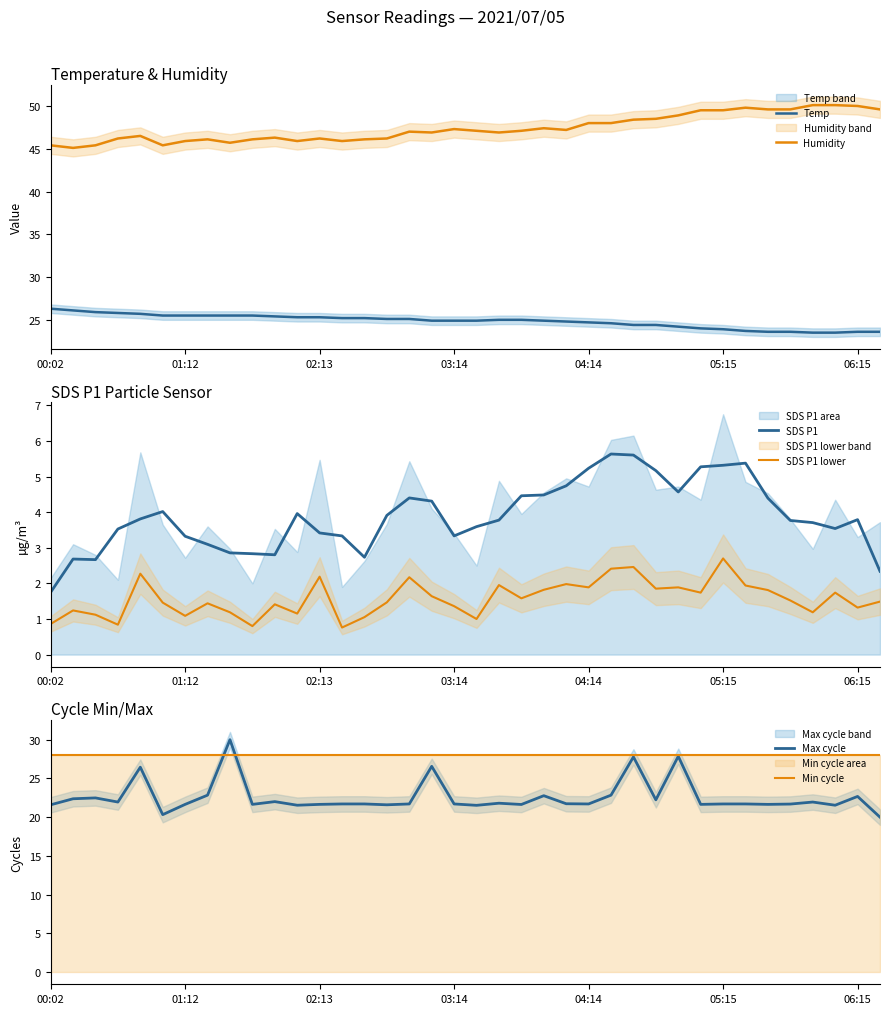

What value does the Max cycle series have at 10?

22.0